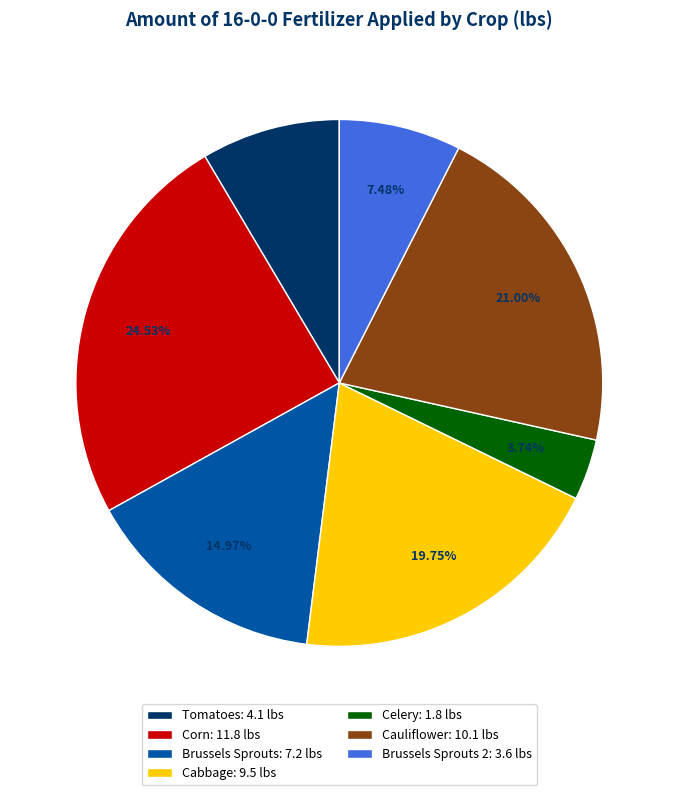

Which has a higher value, Cabbage: 9.5 lbs or Cauliflower: 10.1 lbs?

Cauliflower: 10.1 lbs